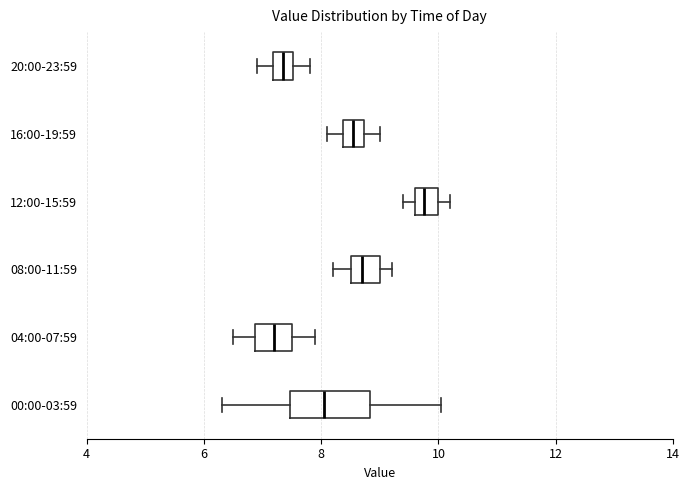

Which box is the widest, from its left edge to its right edge?

00:00-03:59